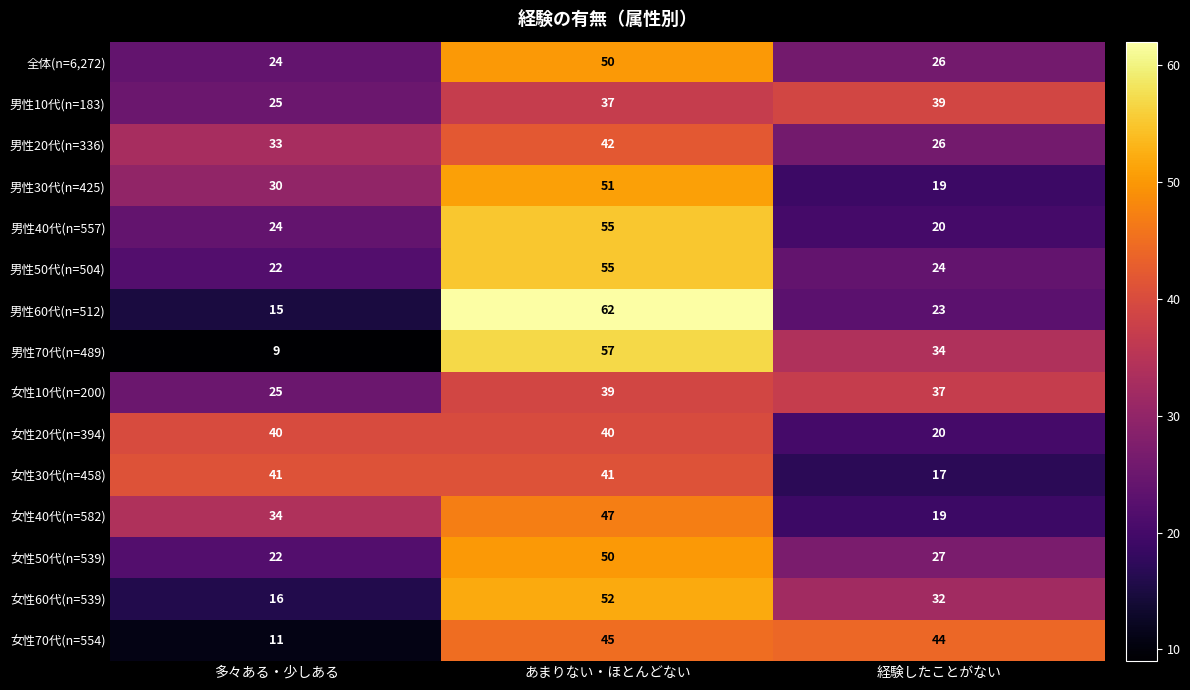

What is the spread (max minus min) of values at あまりない・ほとんどない?

25